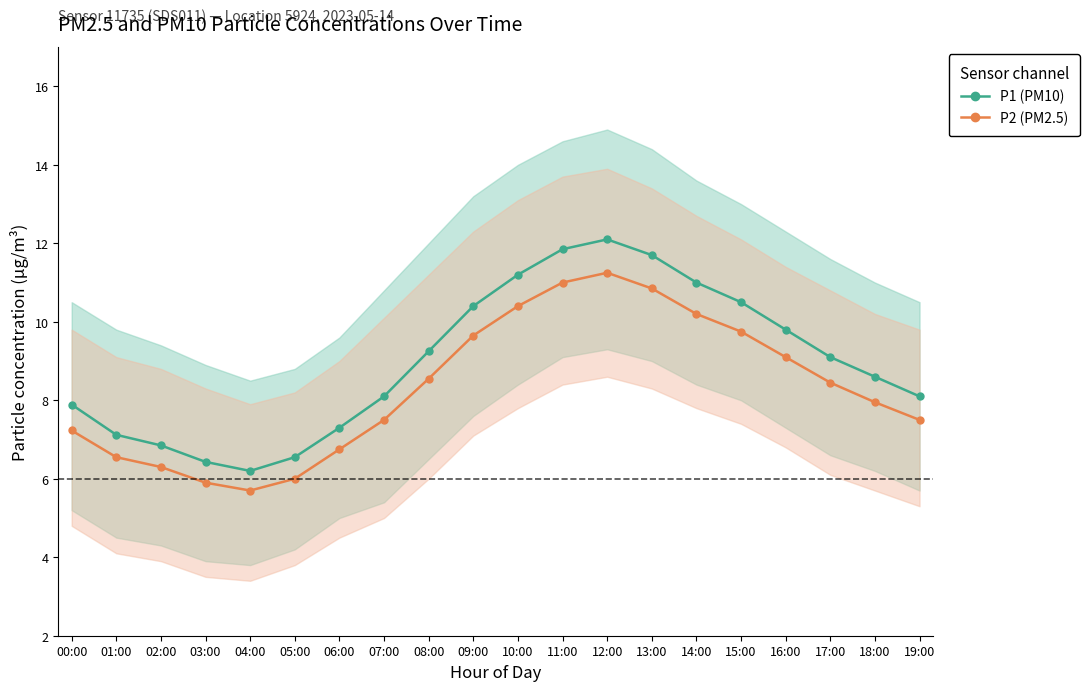

True or false: P2 (PM2.5) has more than 1 points higher than both neighbors.

False